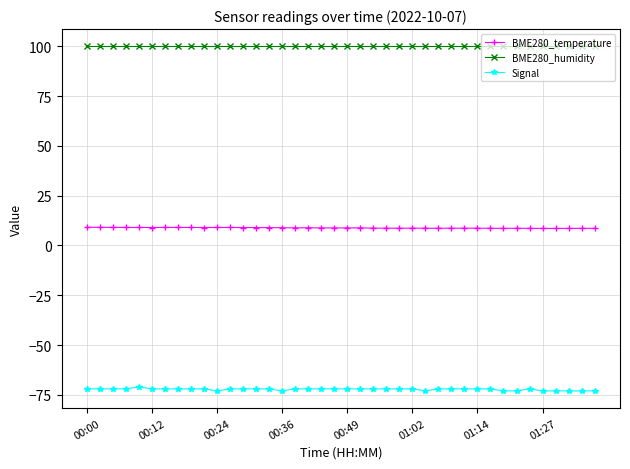

Rank the series by their maximum value, from lowest to highest.

Signal, BME280_temperature, BME280_humidity